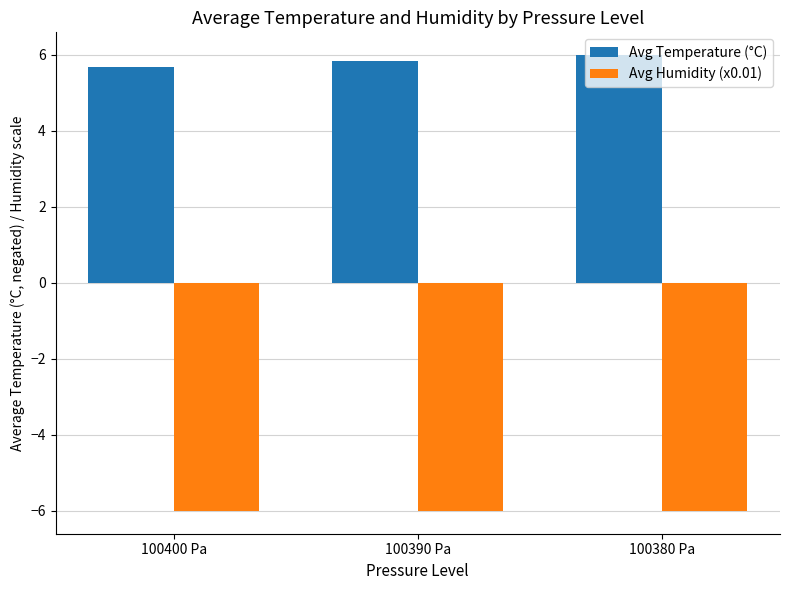

What is the spread (max minus min) of values at 100390 Pa?

11.8